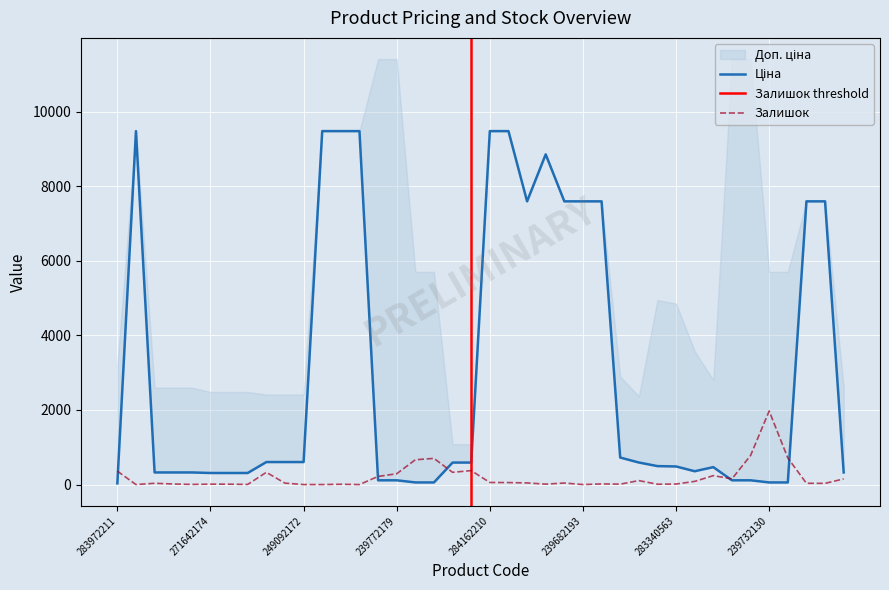

At which label does Ціна reach its minimum?

283972211